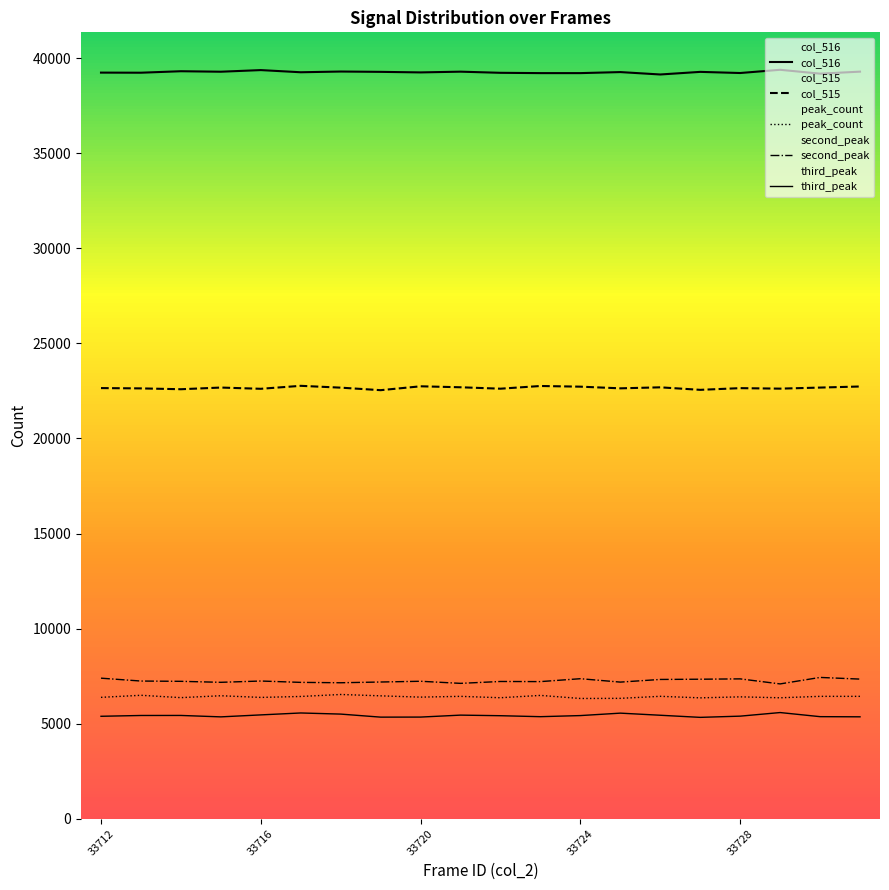

True or false: col_516 and col_515 cross at least once.

False